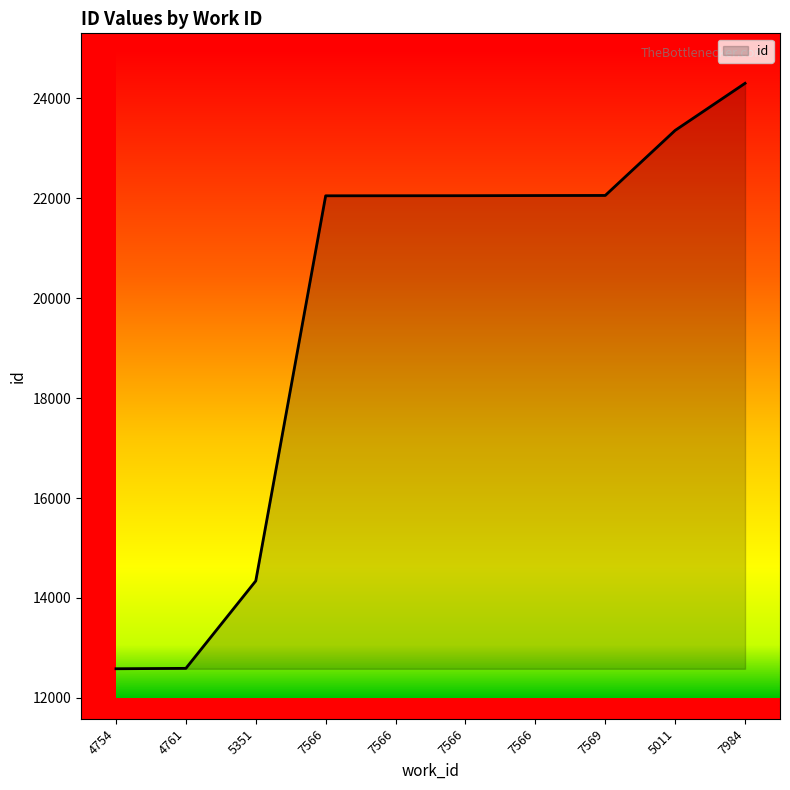

Reading left to right, transcribe all the data shown in this chart.

12584	12592	14342	22048	22049	22050	22053	22055	23357	24299